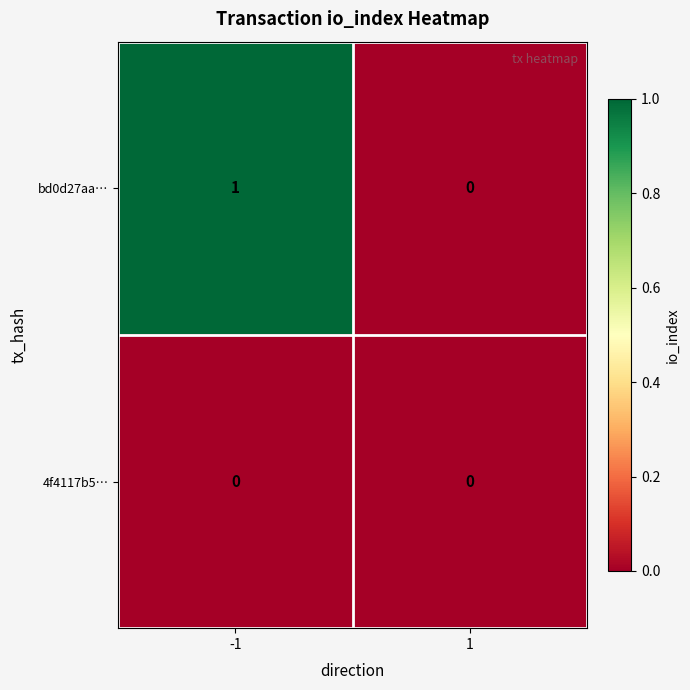

Reading right to left, list all the values displayed in this chart.

bd0d27aa…: 1=0	-1=1
4f4117b5…: 1=0	-1=0